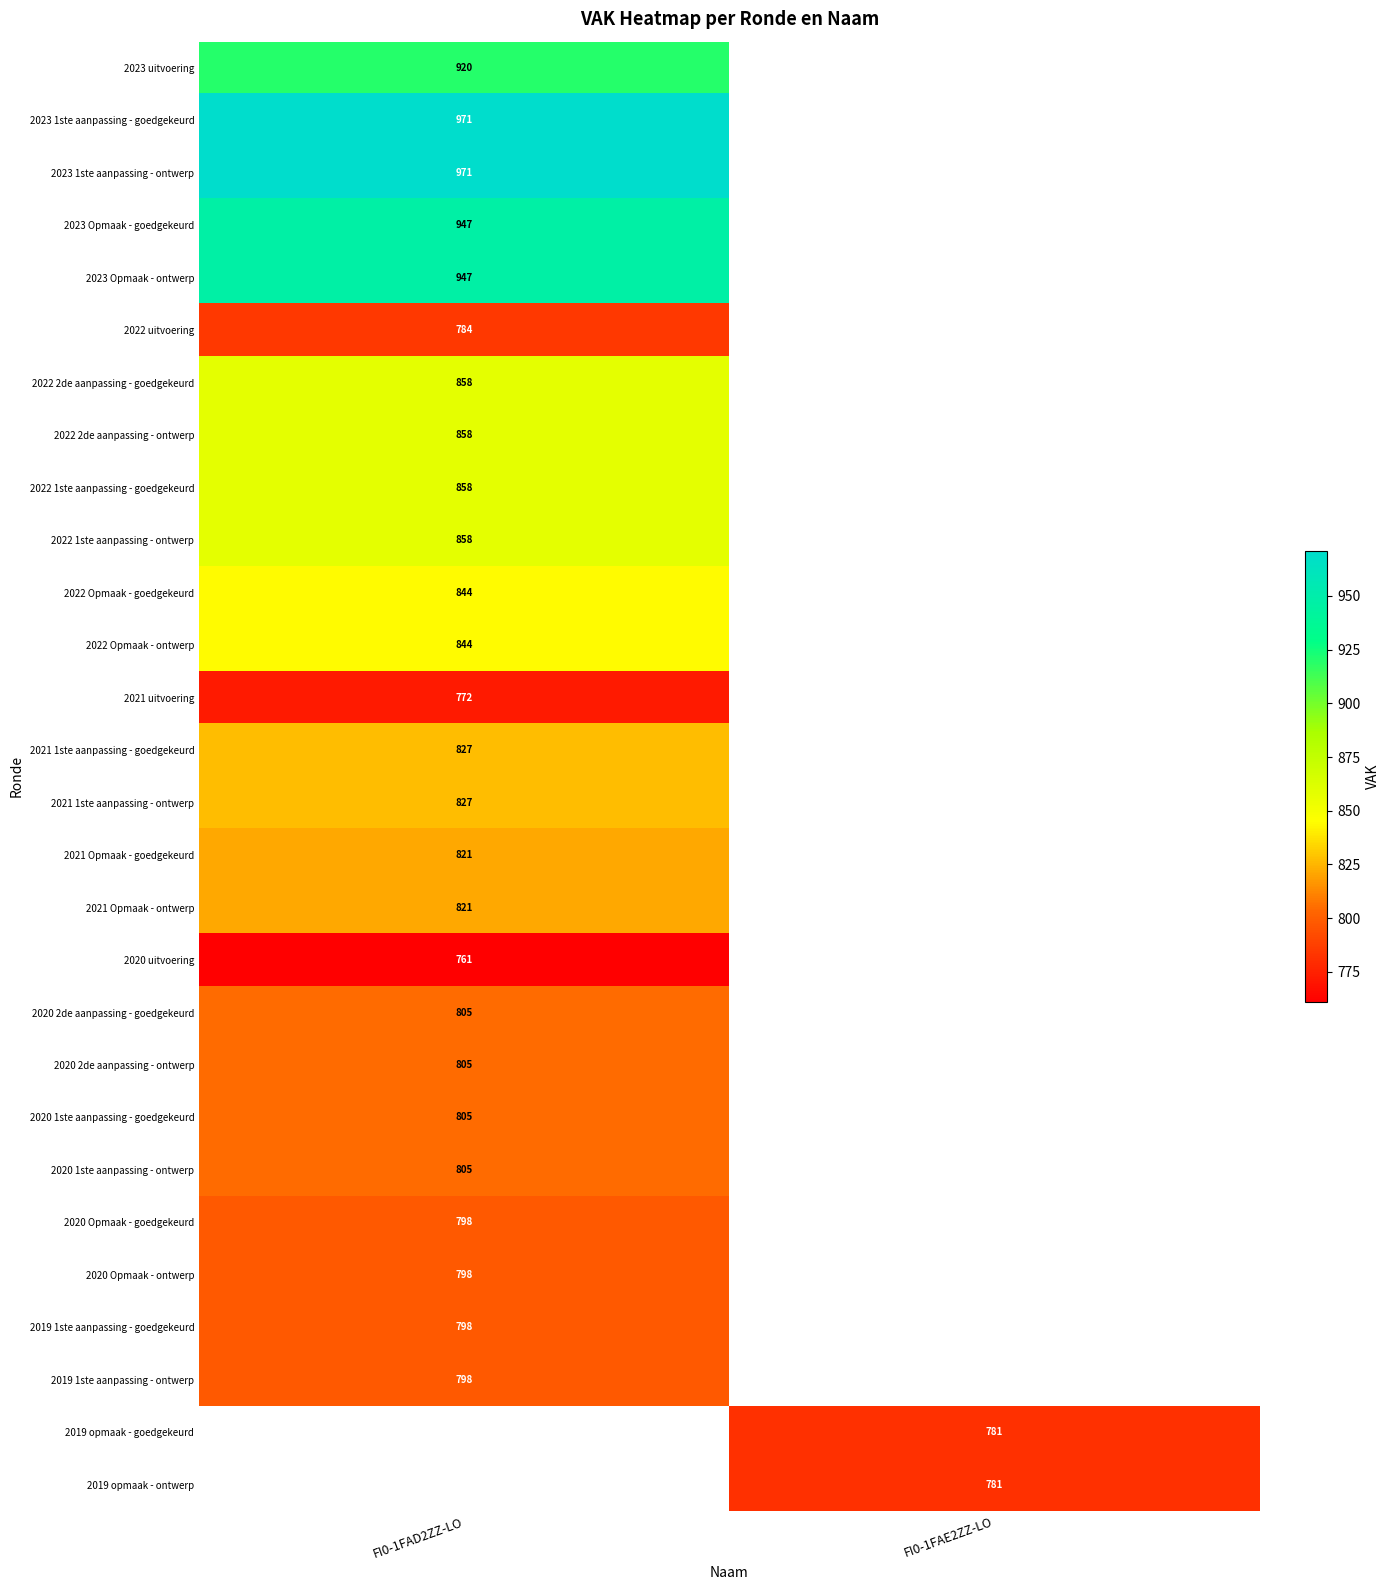

The value of 2022 Opmaak - goedgekeurd at FI0-1FAD2ZZ-LO is 495. True or false?

False